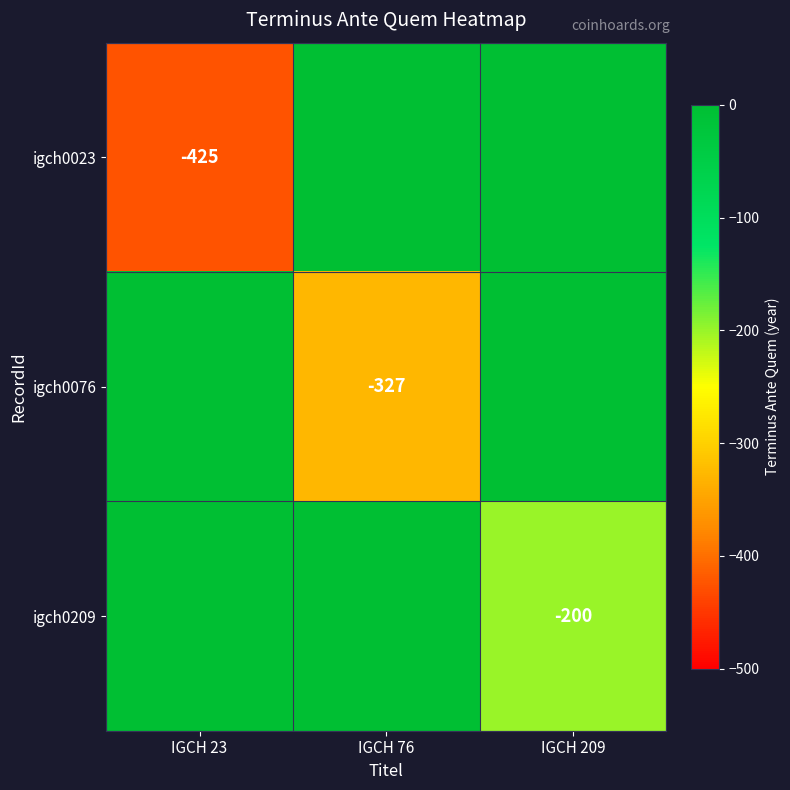

What is the total value across all series at IGCH 209?

-200